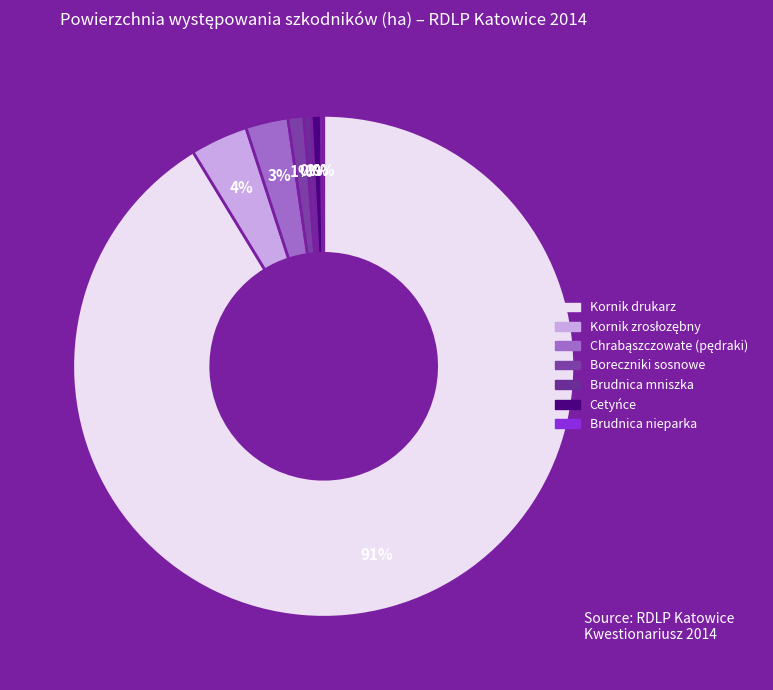

Is Kornik zrosłozębny the majority of the pie?

No